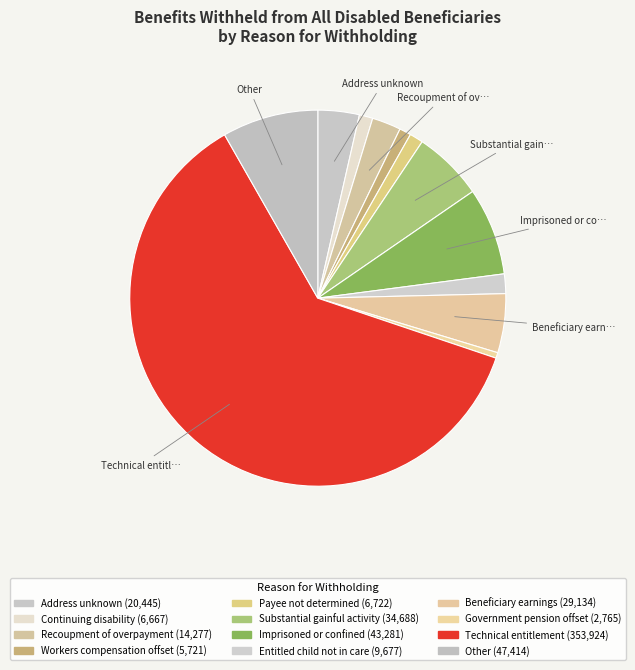

Count the number of slices in the pie.

12